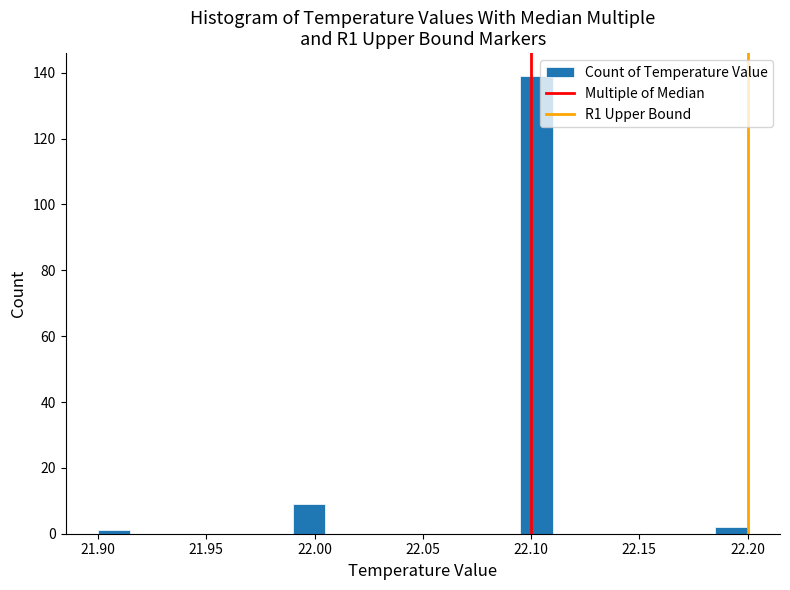

Read against the x-axis, roughly where is the centre of the tallest bar?

22.105